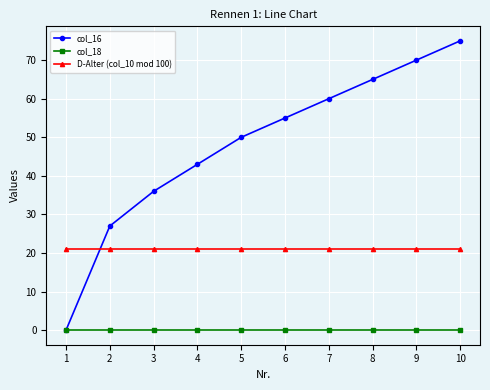

Does the chart display data point markers on the line(s)?

Yes